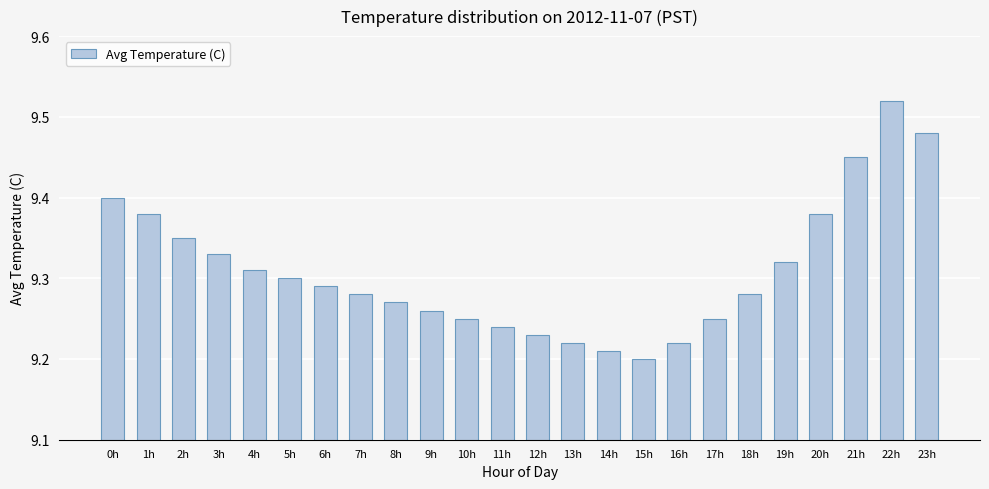

Approximately how many times larger is the value at 10h compared to 9h?

1.0